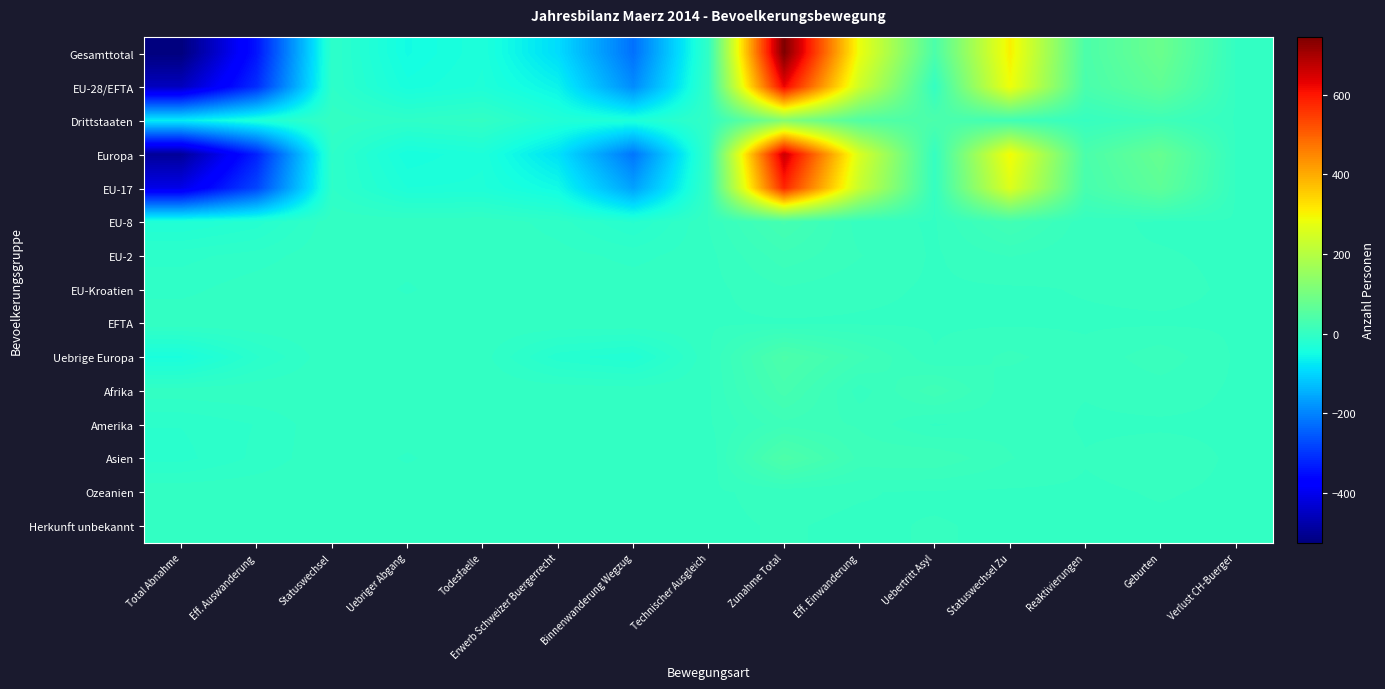

Which category has the highest value across all series?

Zunahme Total